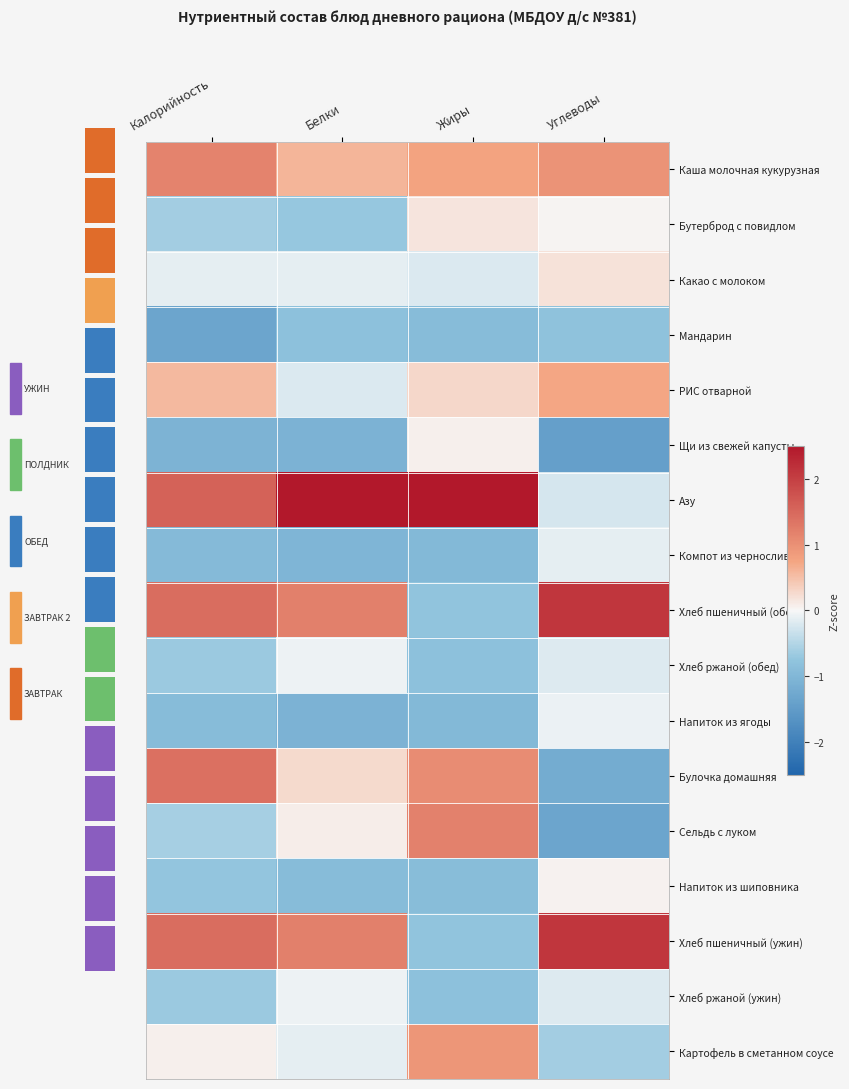

Reading left to right, extract all data points from this chart.

Каша молочная кукурузная: Калорийность=1.2	Белки=0.6	Жиры=0.8	Углеводы=1.0
Бутерброд с повидлом: Калорийность=-0.6	Белки=-0.7	Жиры=0.2	Углеводы=0.0
Какао с молоком: Калорийность=-0.1	Белки=-0.1	Жиры=-0.2	Углеводы=0.2
Мандарин: Калорийность=-1.3	Белки=-0.8	Жиры=-0.9	Углеводы=-0.8
РИС отварной: Калорийность=0.6	Белки=-0.2	Жиры=0.3	Углеводы=0.7
Щи из свежей капусты: Калорийность=-1.1	Белки=-1.1	Жиры=0.1	Углеводы=-1.4
Азу: Калорийность=1.6	Белки=2.5	Жиры=2.5	Углеводы=-0.2
Компот из чернослива: Калорийность=-0.9	Белки=-1.0	Жиры=-1.0	Углеводы=-0.1
Хлеб пшеничный (обед): Калорийность=1.4	Белки=1.2	Жиры=-0.8	Углеводы=2.1
Хлеб ржаной (обед): Калорийность=-0.7	Белки=-0.1	Жиры=-0.8	Углеводы=-0.2
Напиток из ягоды: Калорийность=-0.9	Белки=-1.1	Жиры=-1.0	Углеводы=-0.1
Булочка домашняя: Калорийность=1.4	Белки=0.3	Жиры=1.0	Углеводы=-1.2
Сельдь с луком: Калорийность=-0.6	Белки=0.1	Жиры=1.2	Углеводы=-1.3
Напиток из шиповника: Калорийность=-0.7	Белки=-0.9	Жиры=-0.9	Углеводы=0.0
Хлеб пшеничный (ужин): Калорийность=1.4	Белки=1.2	Жиры=-0.8	Углеводы=2.1
Хлеб ржаной (ужин): Калорийность=-0.7	Белки=-0.1	Жиры=-0.8	Углеводы=-0.2
Картофель в сметанном соусе: Калорийность=0.1	Белки=-0.1	Жиры=0.9	Углеводы=-0.6